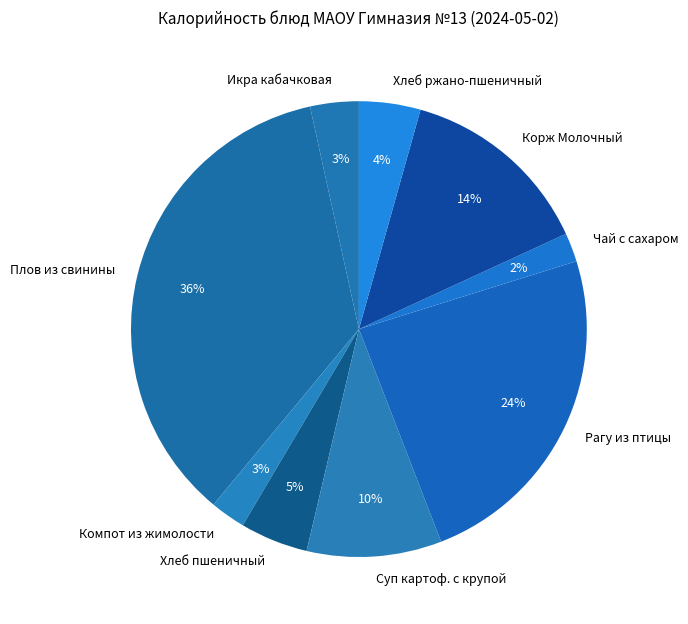

How many segments does this pie chart have?

9